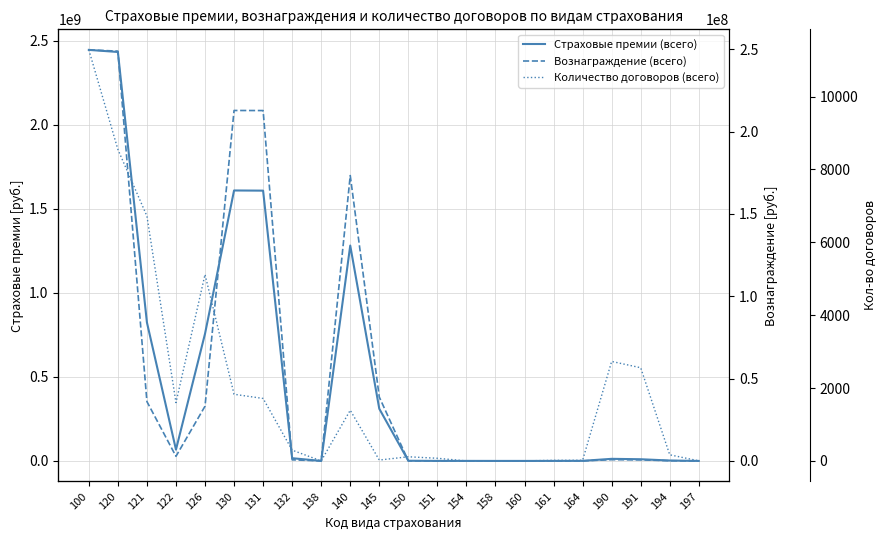

Reading left to right, transcribe all the data shown in this chart.

Страховые премии (всего): 2445314710.0	2432848135.7	823884429.0	67240052.5	756644376.5	1608963706.7	1607911051.7	16267187.5	23455.2	1281230264.9	310390144.2	1052655.0	145000.0	174000.0	20000.0	5910.0	212742.0	495003.0	12466574.3	10042663.7	2389290.0	34620.6
Вознаграждение (всего): 249599138.4	248842862.2	36038837.4	2801669.9	33237167.4	212804024.8	212757022.5	675403.1	977.3	173285413.7	38795228.5	47002.3	6041.7	7250.0	833.3	246.2	11655.9	20975.1	756276.2	630628.4	123791.5	1856.3
Количество договоров (всего): 11279.0	8548.0	6718.0	1602.0	5116.0	1830.0	1715.0	297.0	1.0	1392.0	25.0	115.0	74.0	1.0	1.0	3.0	17.0	19.0	2731.0	2558.0	169.0	4.0